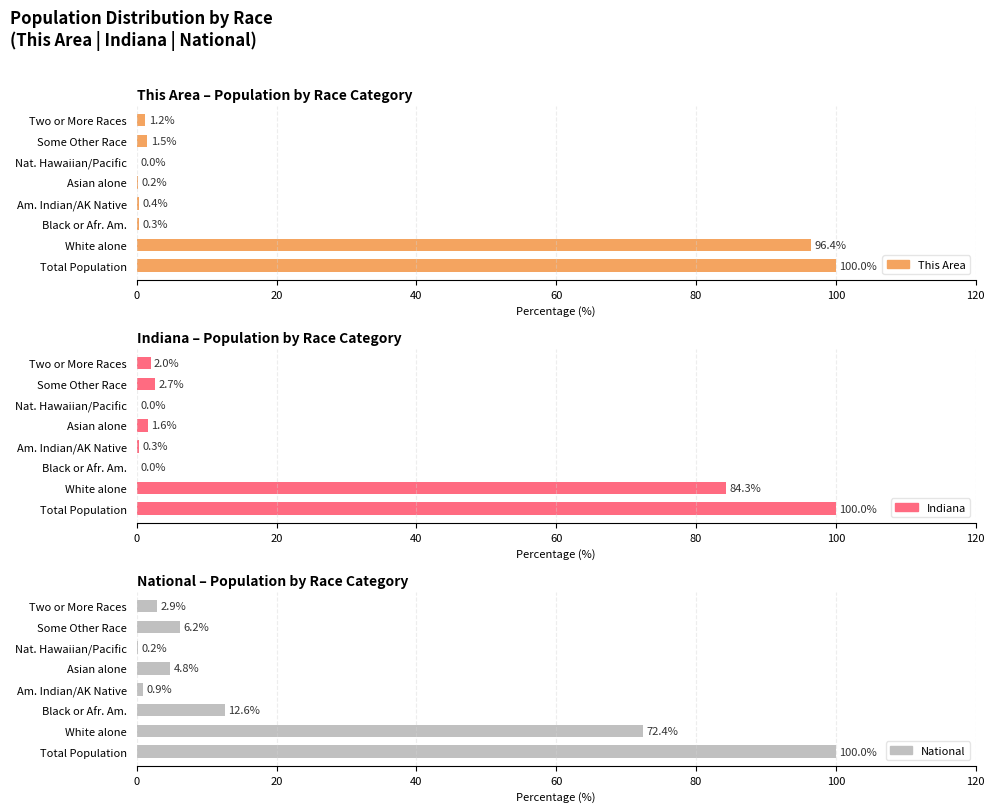

What is the value of the This Area bar at the 5th from the left?

0.2